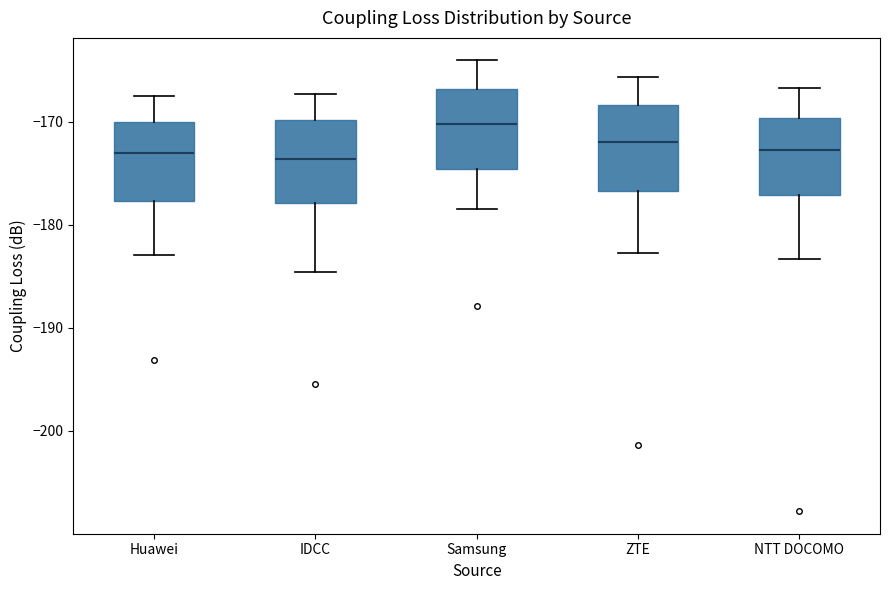

Where is the lower edge of the box for Huawei on the y-axis? The values are not printed on the chart, so give them approximately, as read against the axis.

-178